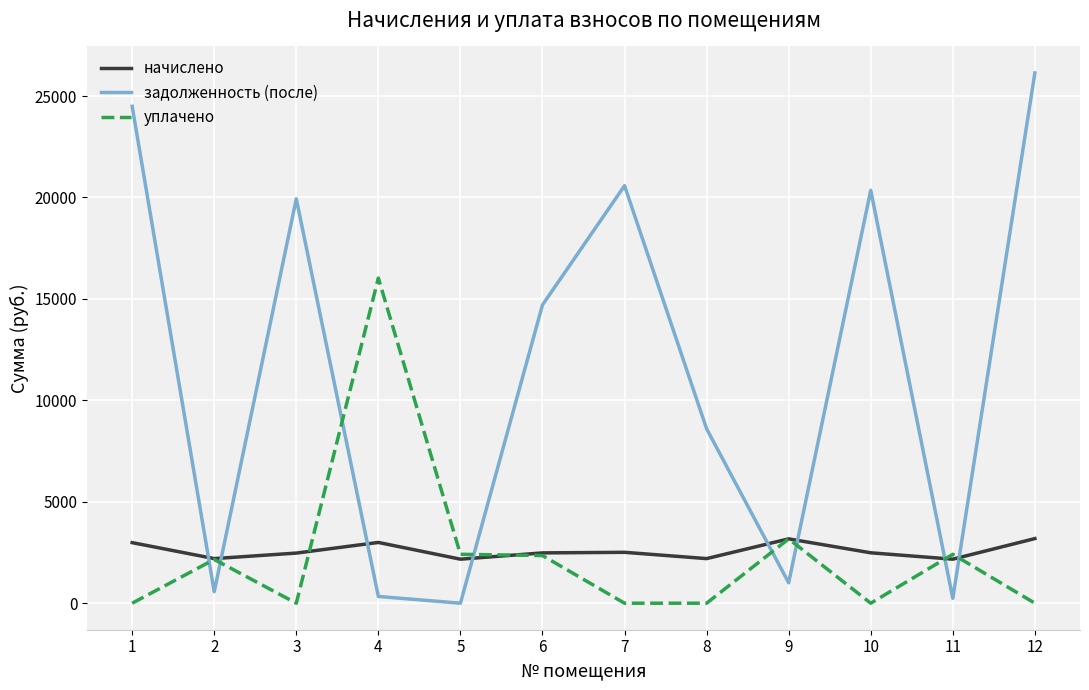

How many interior local peaks does the задолженность (после) series have?

3